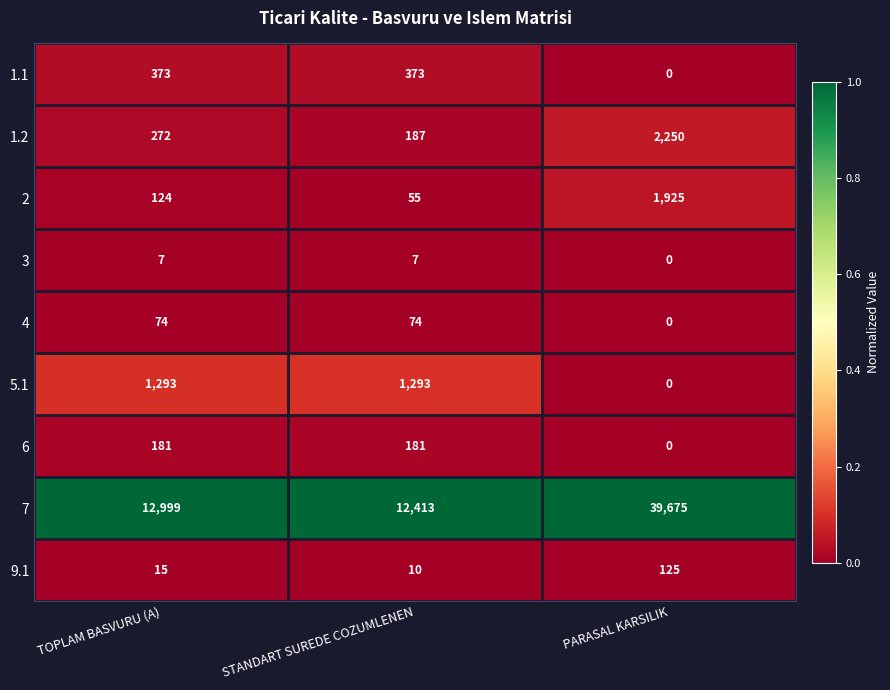

Reading left to right, transcribe all the data shown in this chart.

1.1: 373	373	0
1.2: 272	187	2250
2: 124	55	1925
3: 7	7	0
4: 74	74	0
5.1: 1293	1293	0
6: 181	181	0
7: 12999	12413	39675
9.1: 15	10	125